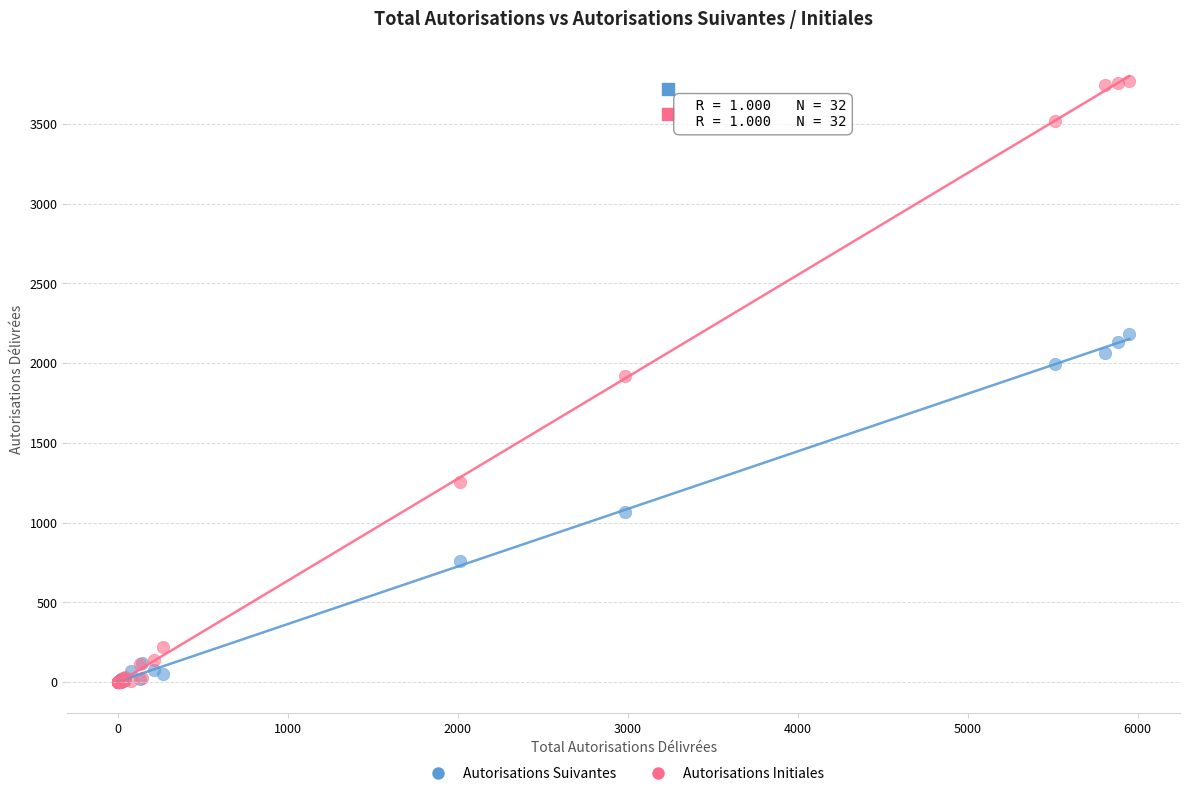

Which series has the widest spread of Y values?

Autorisations Initiales